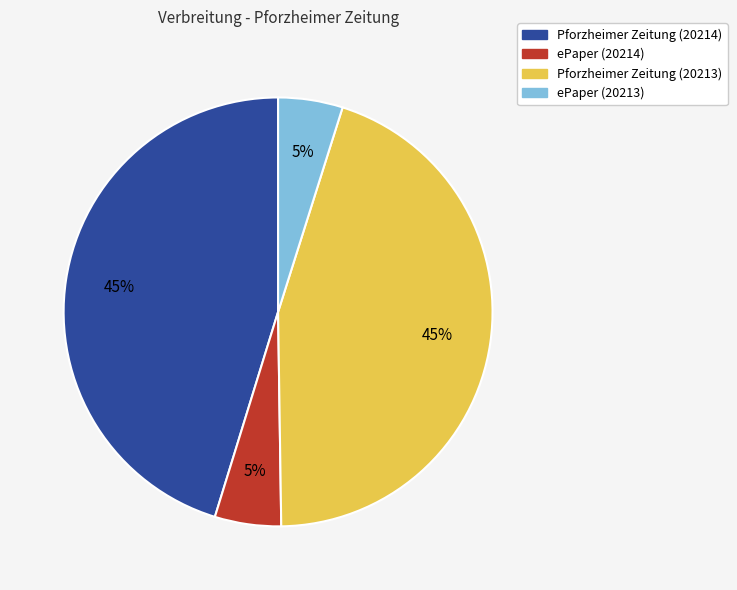

Is it true that Pforzheimer Zeitung (20213) is 32% of the pie?

False